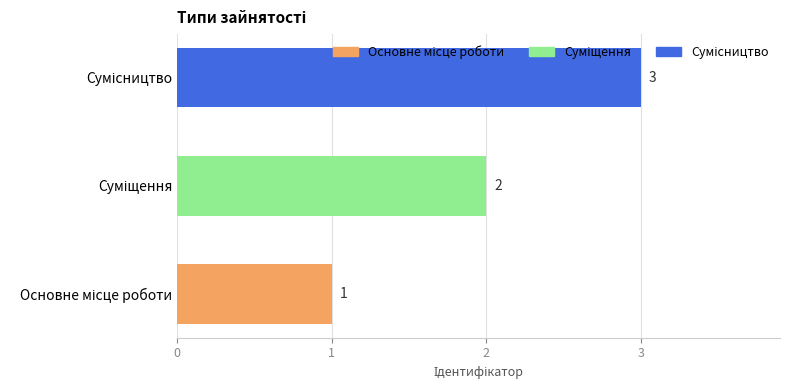

How many values are between 1 and 3?

3